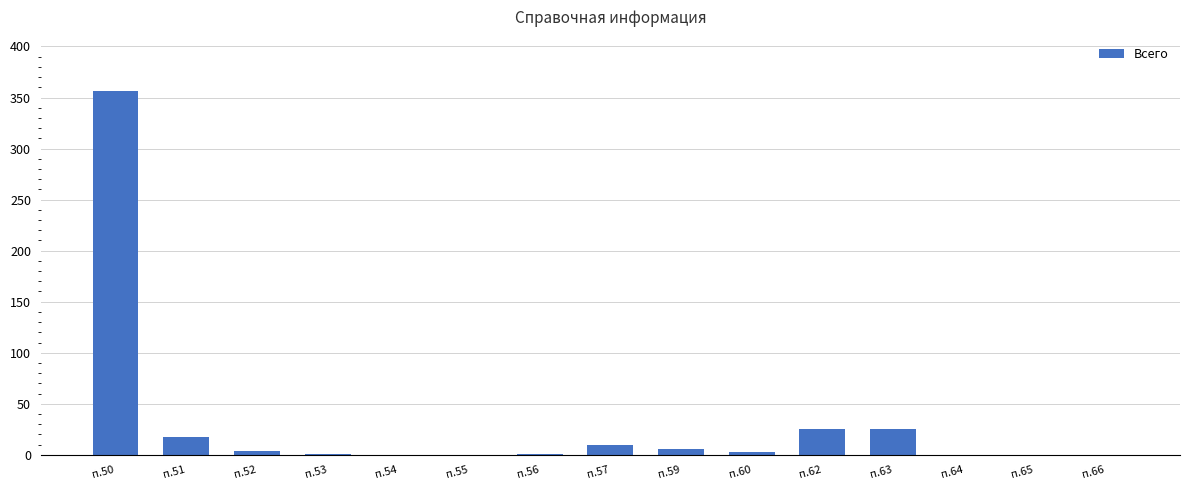

How many categories are shown in the chart?

15